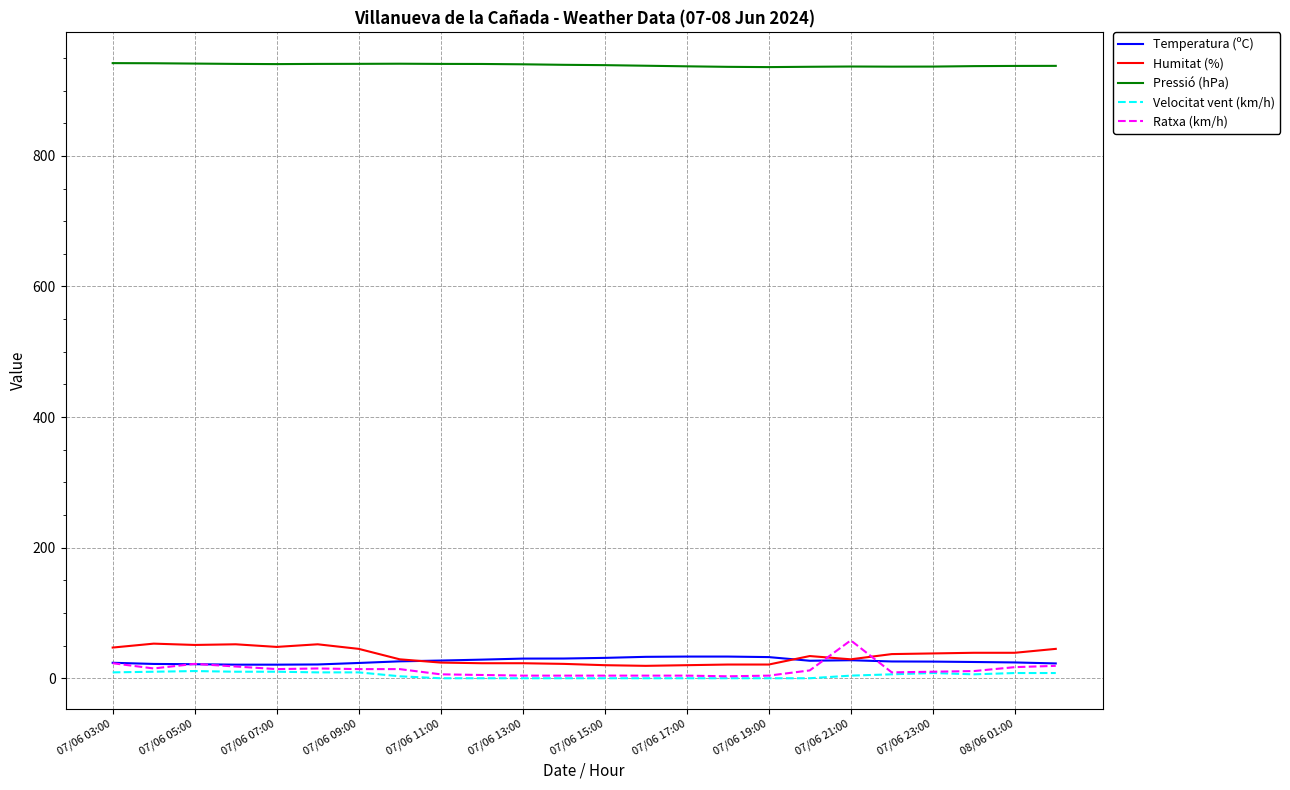

What are all the series names shown in the legend?

Temperatura (ºC), Humitat (%), Pressió (hPa), Velocitat vent (km/h), Ratxa (km/h)